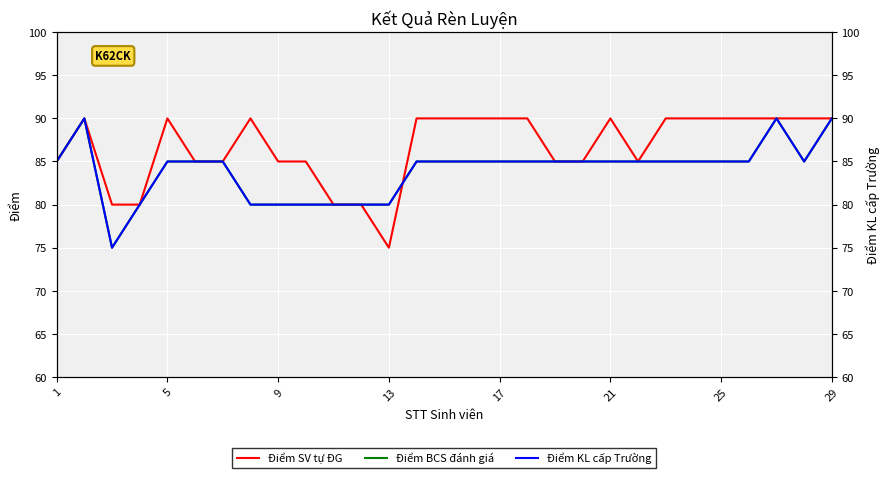

After their last crossing, which series has the higher values: Điểm SV tự ĐG or Điểm BCS đánh giá?

Điểm SV tự ĐG